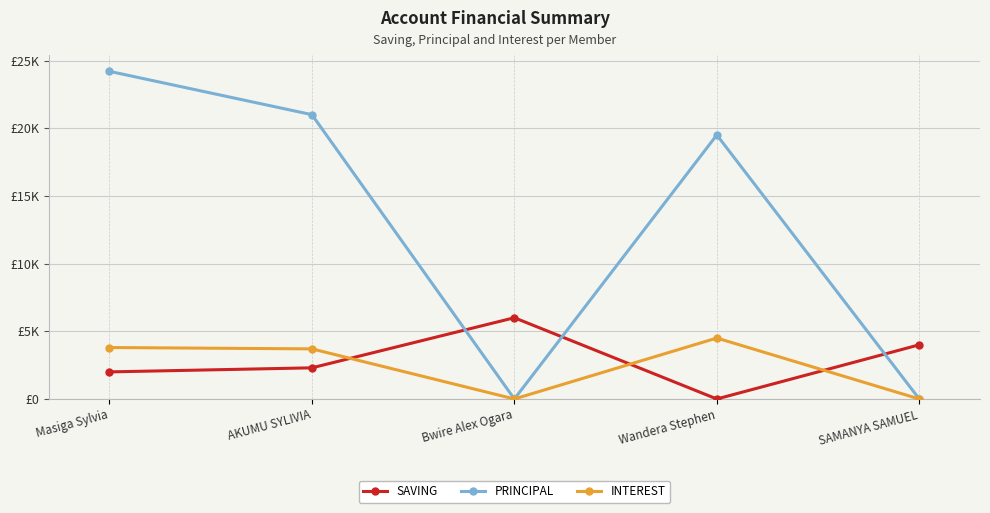

What is the sum of all SAVING values?

14300